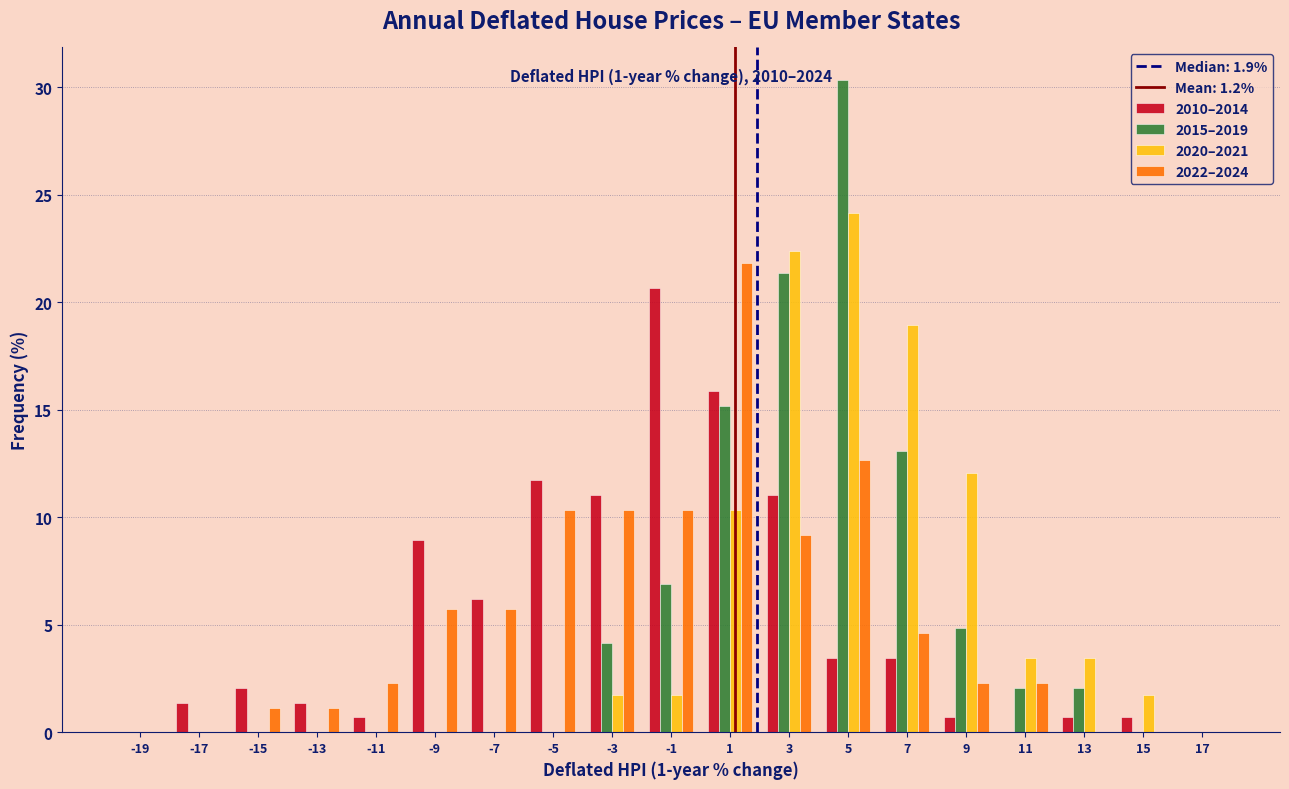

In the 2010–2014 series, which range on the x-axis has the tallest bar?

-2 to 0